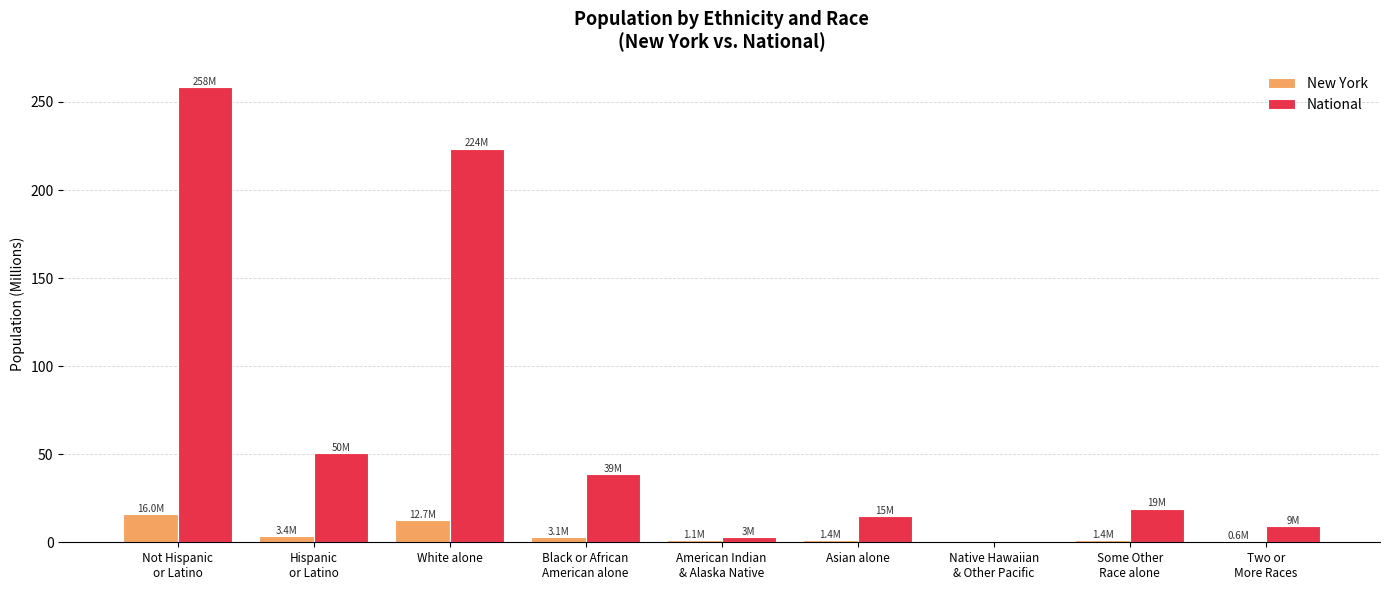

Is it true that National equals 38.9 at Black or African
American alone?

True